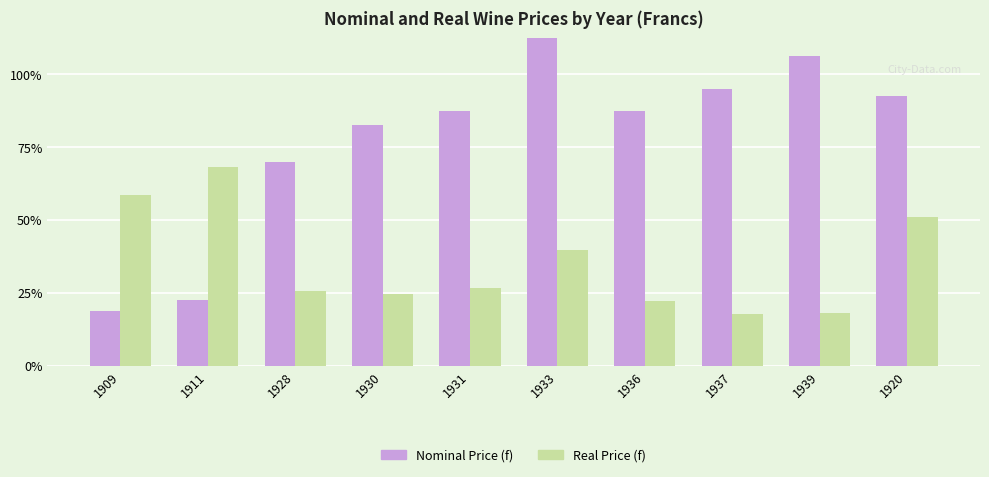

Which category has the lowest value in the Real Price (f) series?

1937